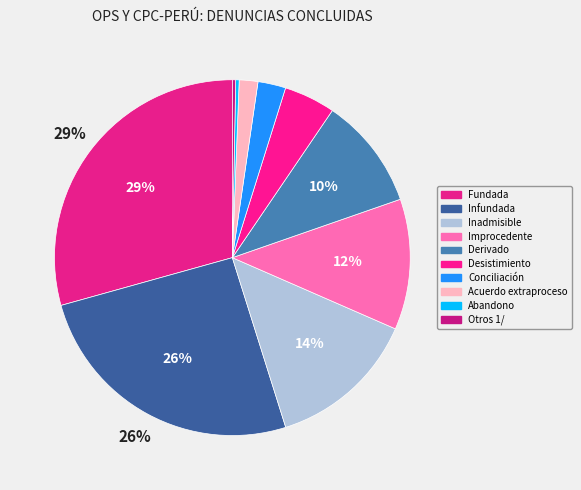

How many slices are in this pie chart?

10